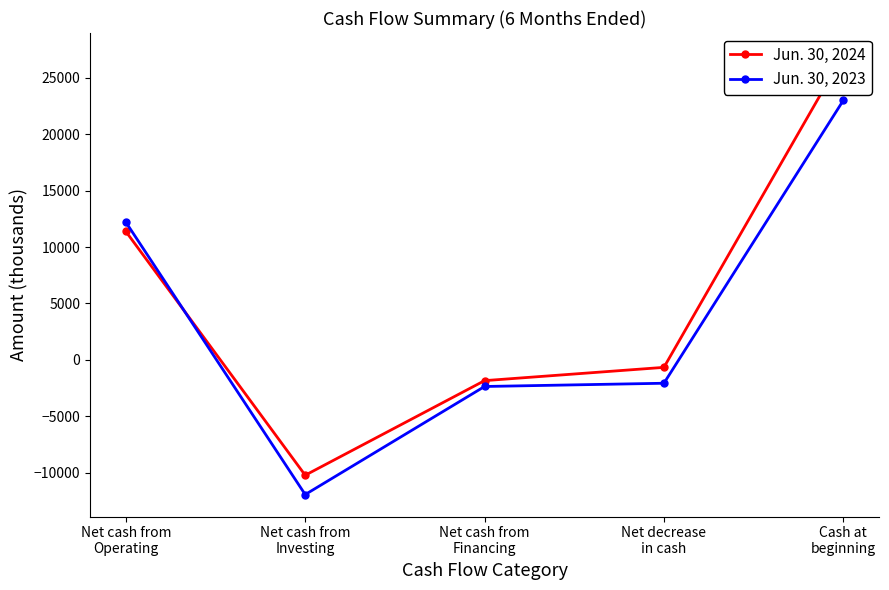

How many categories are shown in the chart?

5